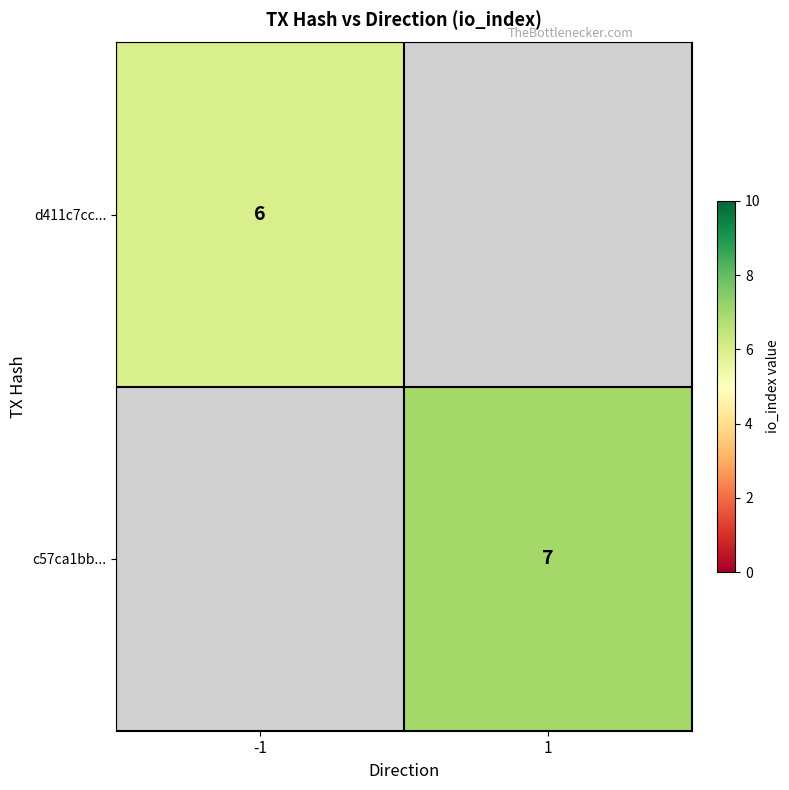

The value of c57ca1bb... at 1 is 12.2. True or false?

False